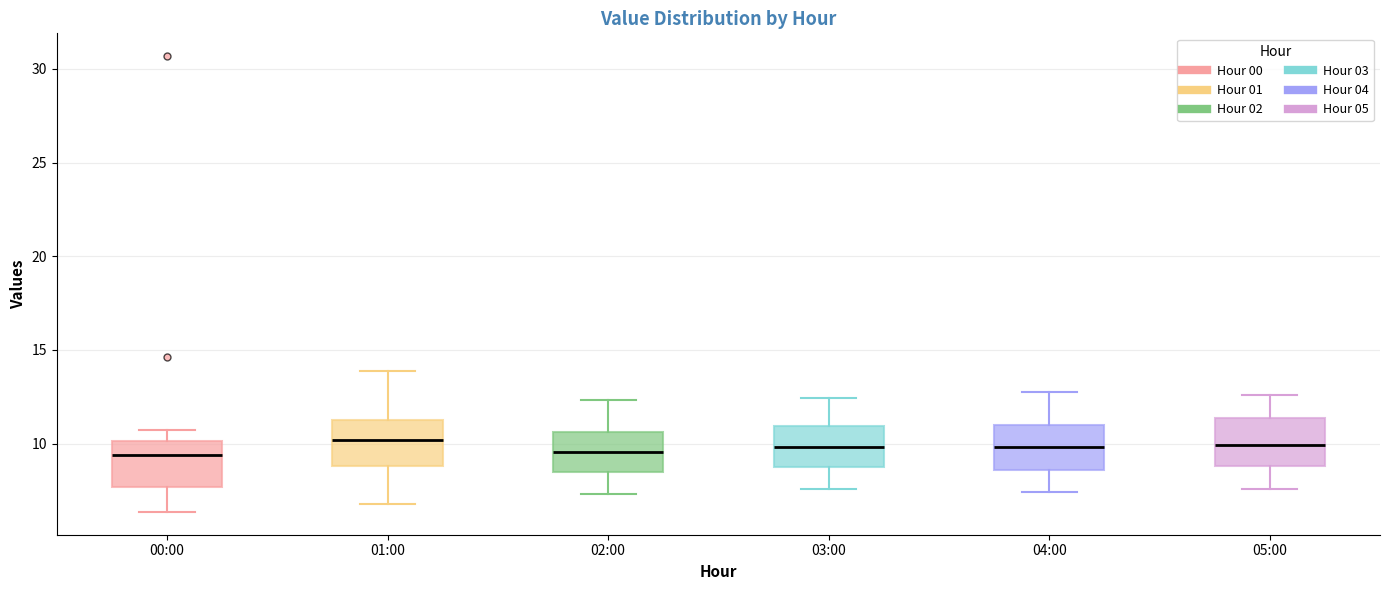

Reading left to right, transcribe this box plot: for each box, give where its median line is, the range the box spans, and where its two whiskers end, as read against the y-axis. The values are not printed on the chart, so give them approximately, as read against the axis.

00:00: median 9.5, box 7.5 to 10.0, whiskers 6.5 to 11.0
01:00: median 10.0, box 9.0 to 11.0, whiskers 7.0 to 14.0
02:00: median 9.5, box 8.5 to 10.5, whiskers 7.5 to 12.5
03:00: median 10.0, box 9.0 to 11.0, whiskers 7.5 to 12.5
04:00: median 10.0, box 8.5 to 11.0, whiskers 7.5 to 13.0
05:00: median 10.0, box 9.0 to 11.5, whiskers 7.5 to 12.5